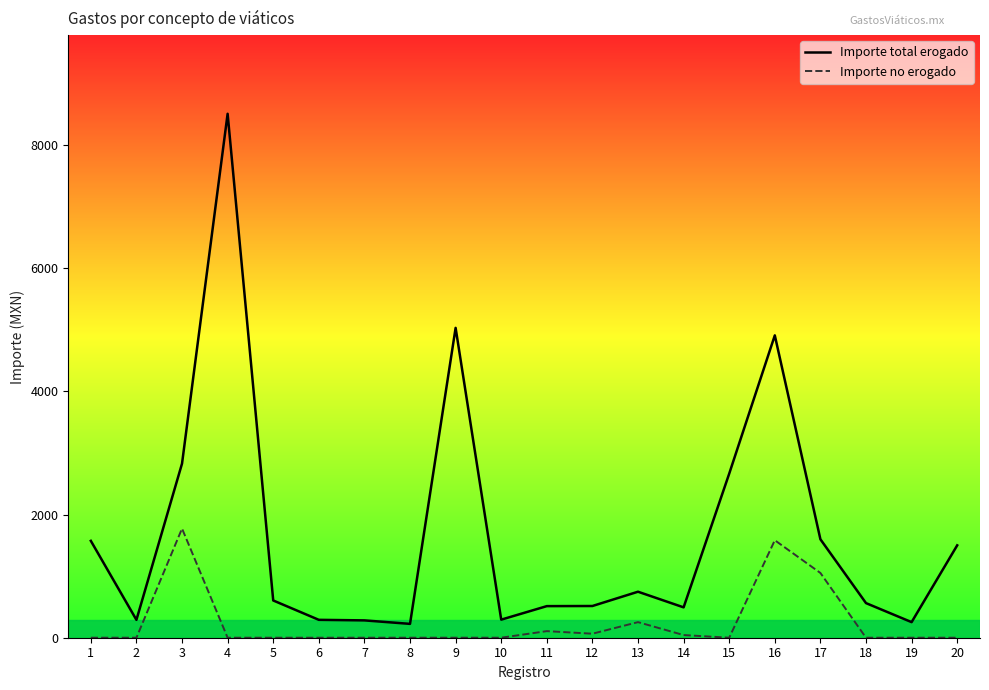

Rank the series by their average value, from highest to lowest.

Importe total erogado, Importe no erogado